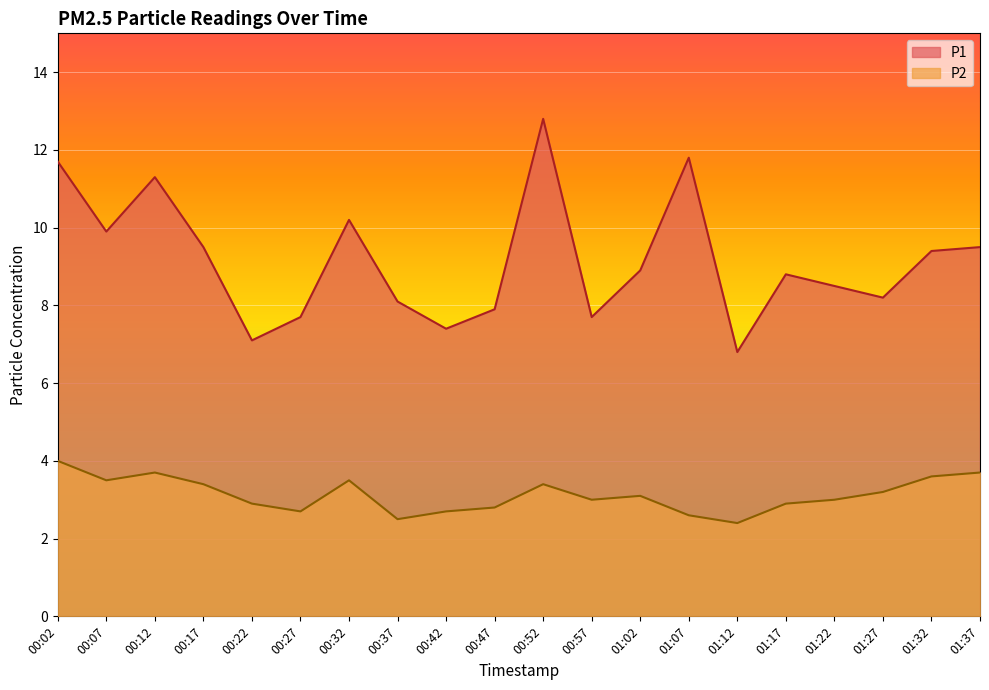

True or false: P2 has a value of 1.0 at 00:37.

False